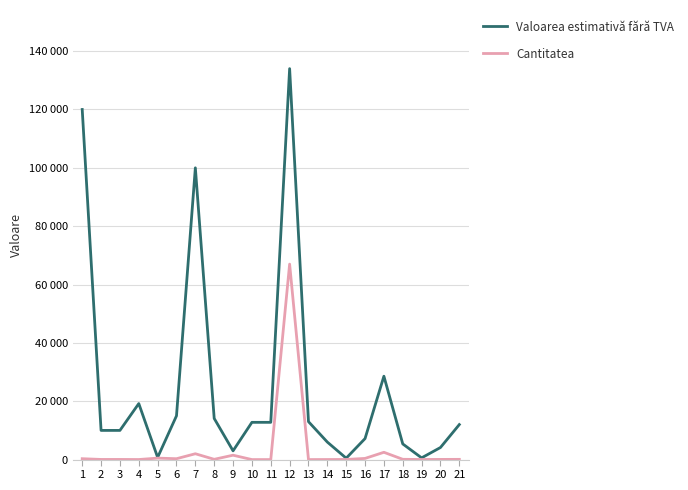

Reading right to left, transcribe all the data shown in this chart.

Valoarea estimativă fără TVA: 21=12000	20=4140	19=590	18=5366	17=28575	16=7200	15=480	14=6000	13=13000	12=134000	11=12768	10=12768	9=3000	8=14100	7=100000	6=15000	5=750	4=19200	3=10000	2=10000	1=120000
Cantitatea: 21=80	20=60	19=30	18=100	17=2500	16=400	15=40	14=20	13=2	12=67000	11=2	10=2	9=1500	8=94	7=2000	6=300	5=500	4=20	3=50	2=50	1=300